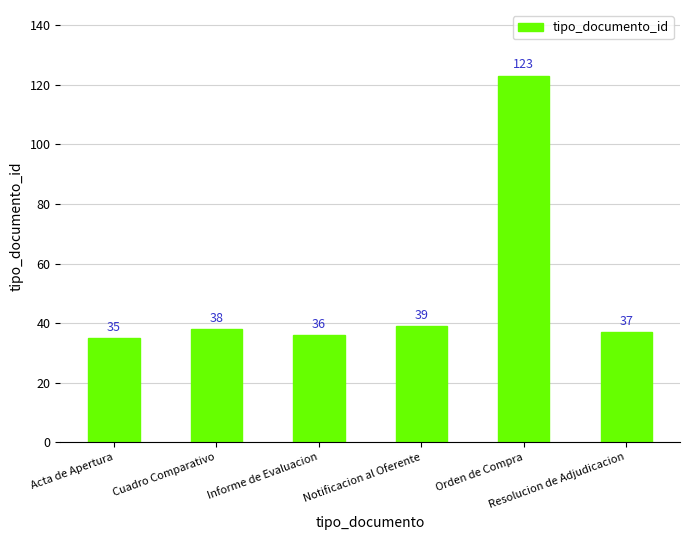

How many values are below 38?

3